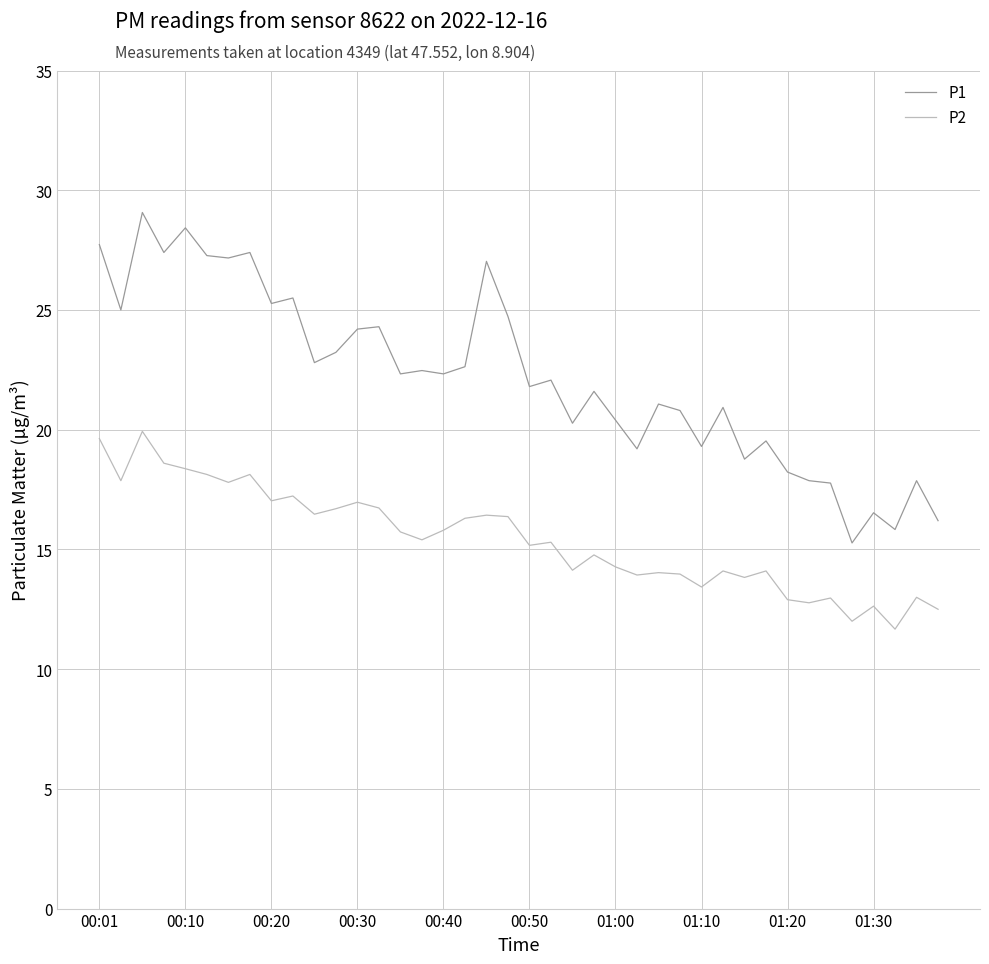

List the series in order of their overall mean, highest first.

P1, P2